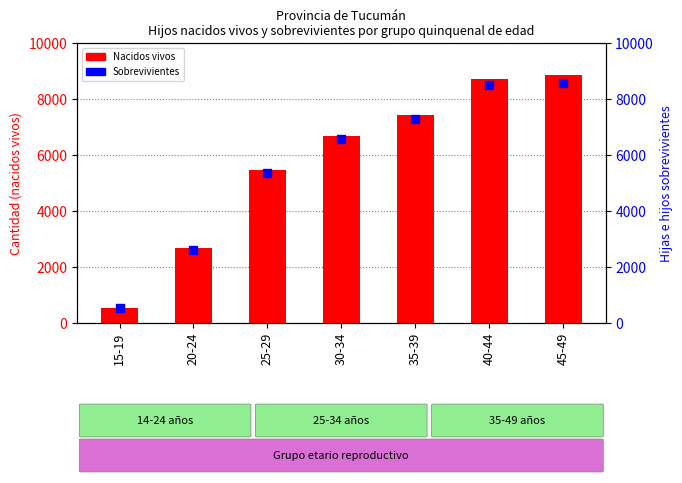

Which series contains the lowest Y value?

Hijas e hijos sobrevivientes